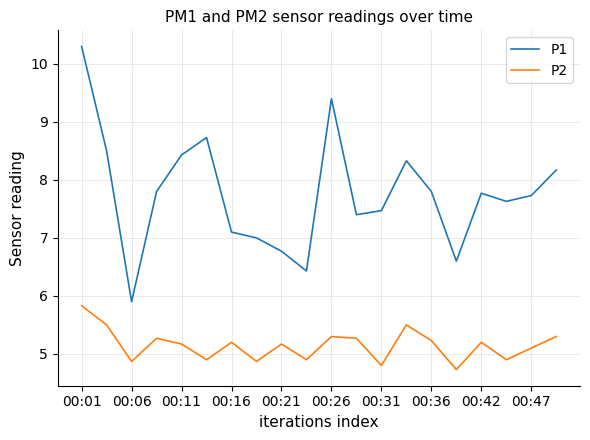

What is the difference between the maximum and minimum values in the P1 series?

4.4